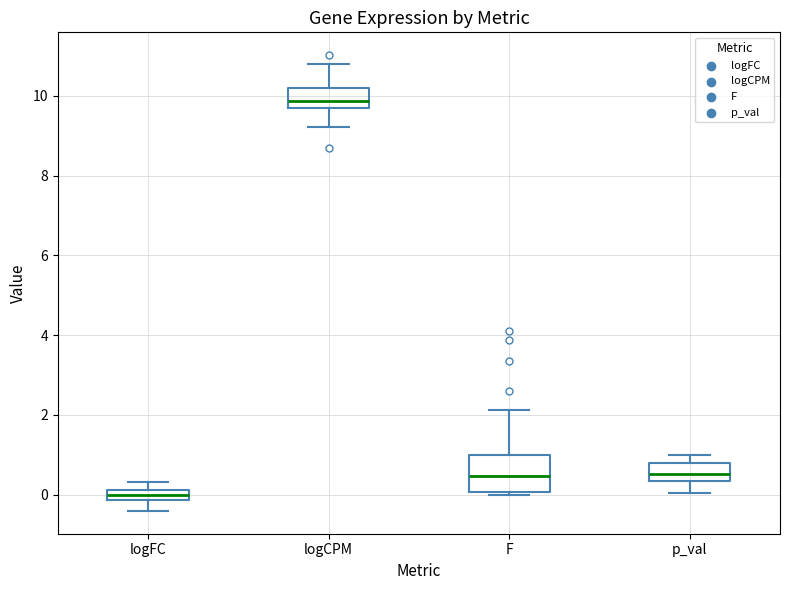

Comparing the boxes themselves (not the whiskers), which one is the tallest?

F